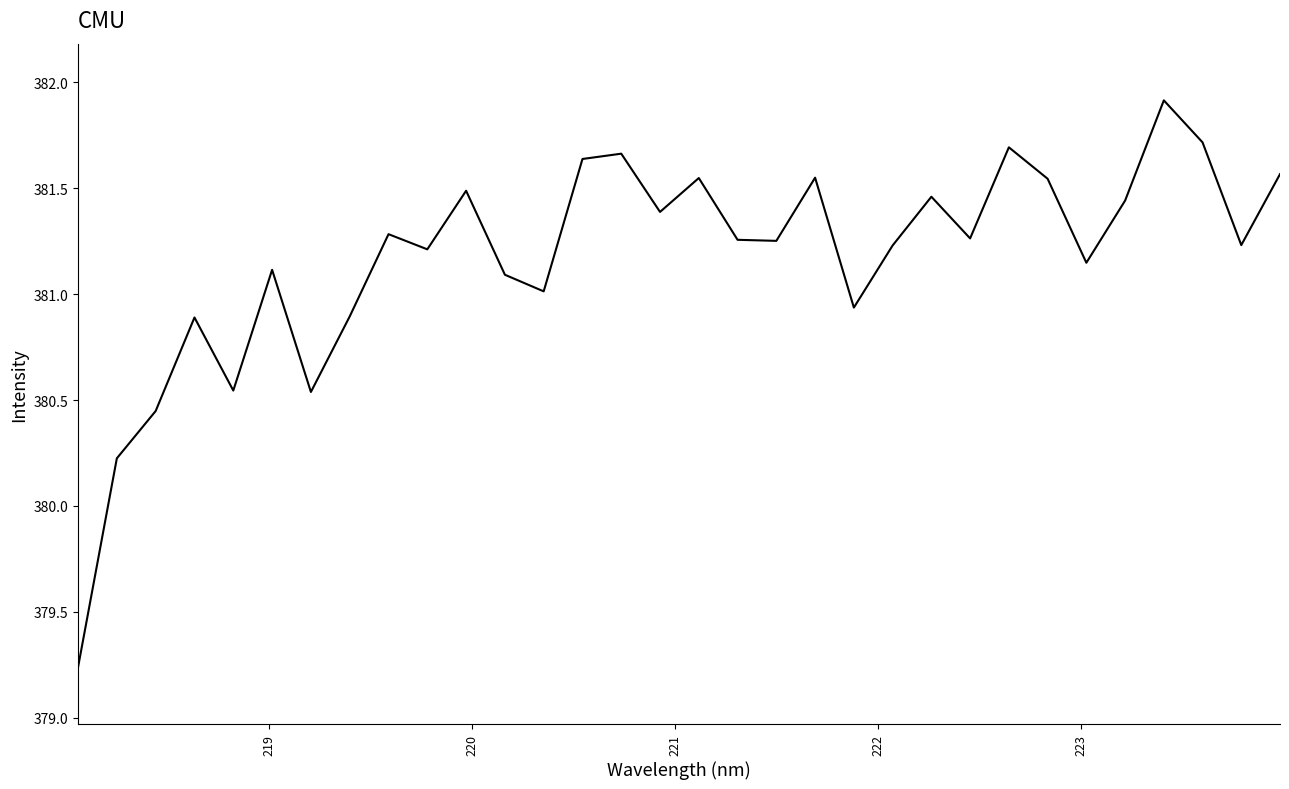

What is the difference between the maximum and minimum values?

2.7